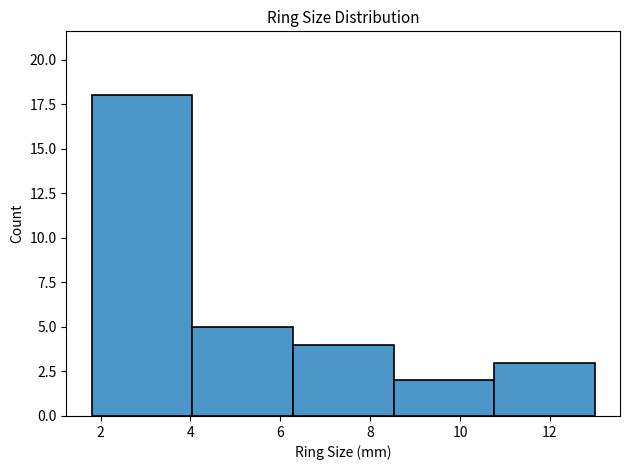

Reading left to right, list every bar in this chart as the range it spans on the x-axis followed by its height. Neither the bar edges nor the heights are printed on the chart, so give them approximately, as read against the axes.

1.80 to 4.04: 18
4.04 to 6.28: 5
6.28 to 8.52: 4
8.52 to 10.76: 2
10.76 to 13.00: 3